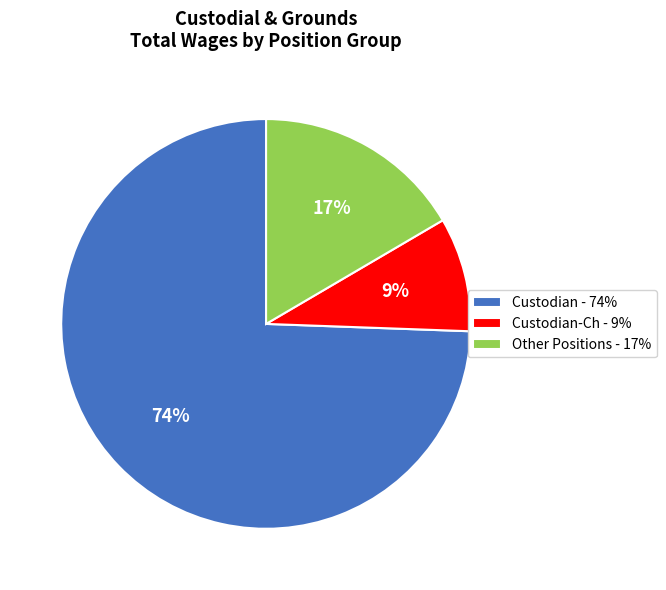

Is there any slice that represents more than half of the pie?

Yes